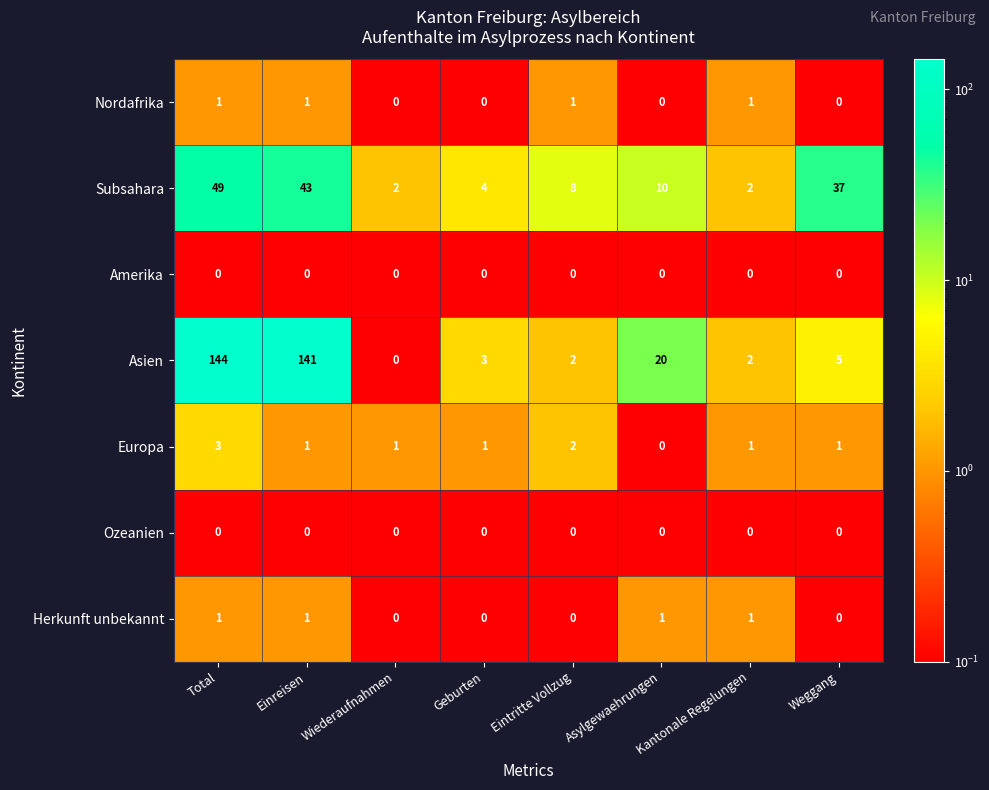

Which series has the widest spread of values?

Asien